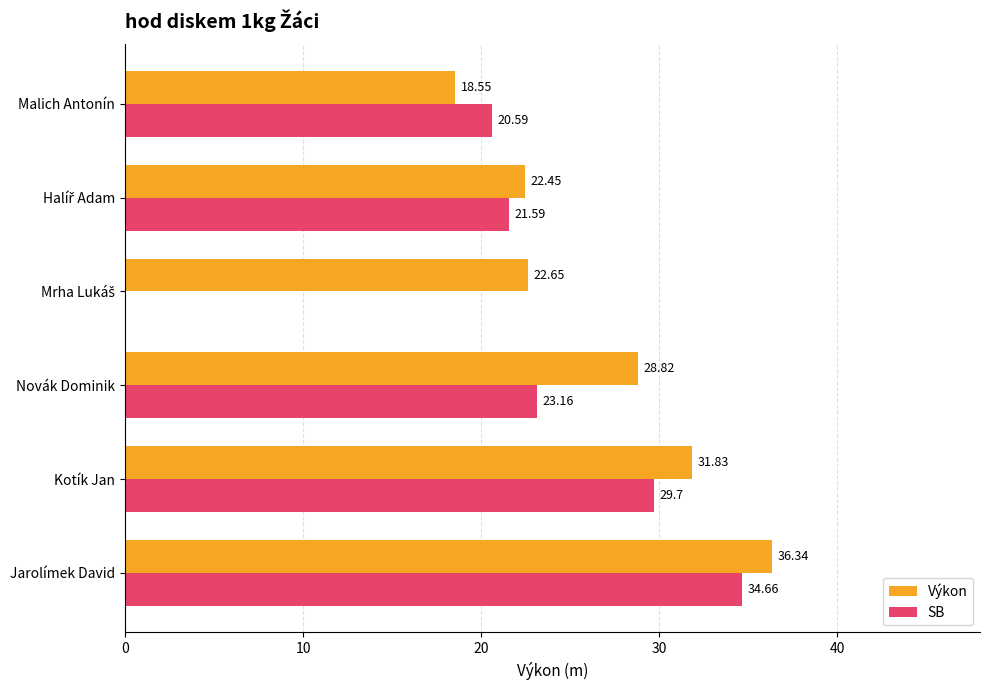

Where is SB nearest to the value 17?

Malich Antonín